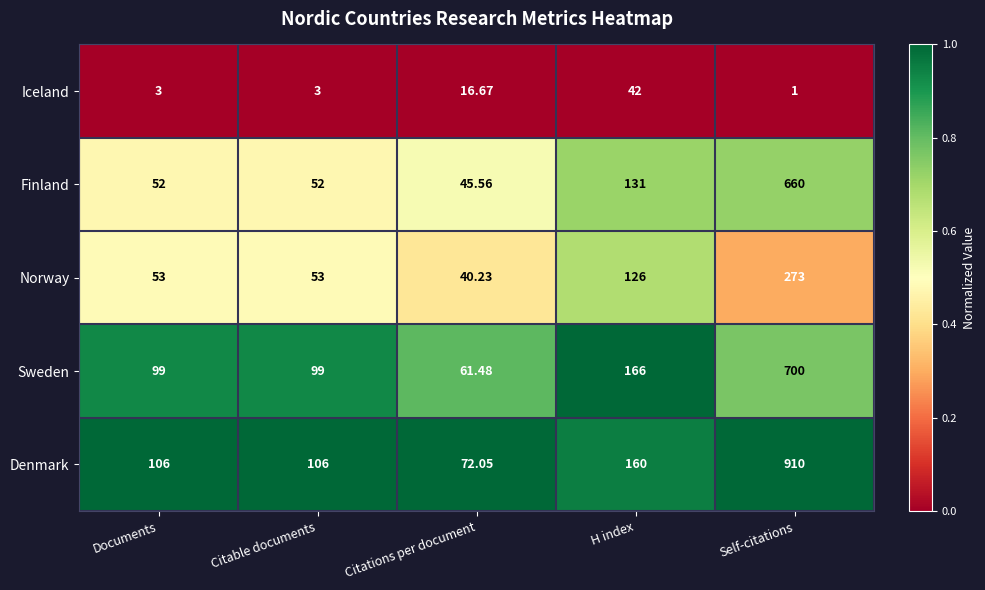

Which category has the highest value in the Finland series?

Self-citations